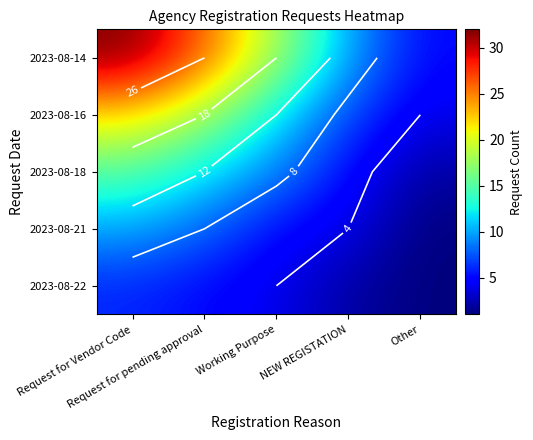

Where is 2023-08-16 nearest to the value 13?

Working Purpose